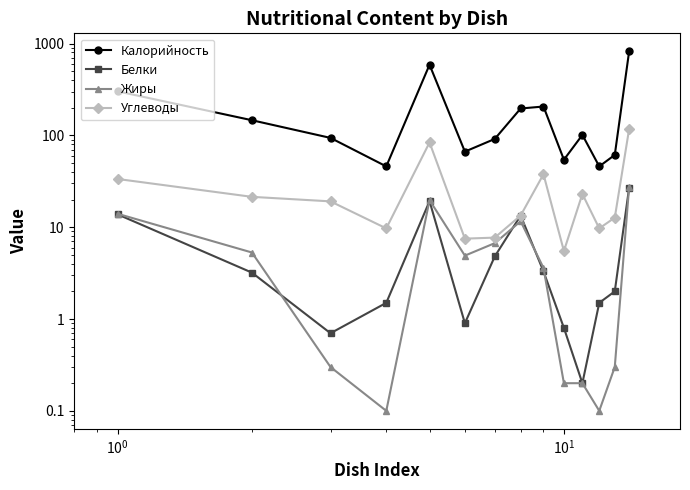

Which series has the widest spread of values?

Калорийность